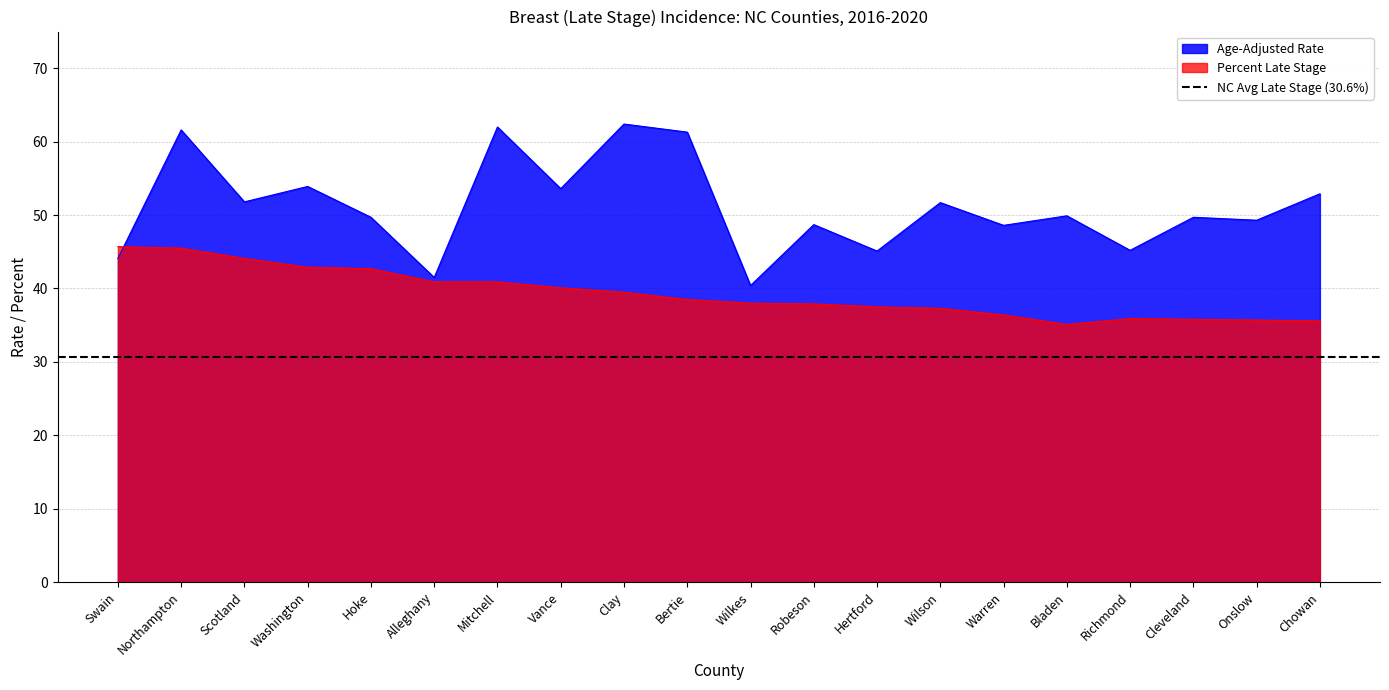

Is it true that Age-Adjusted Rate equals 53.9 at Washington?

True